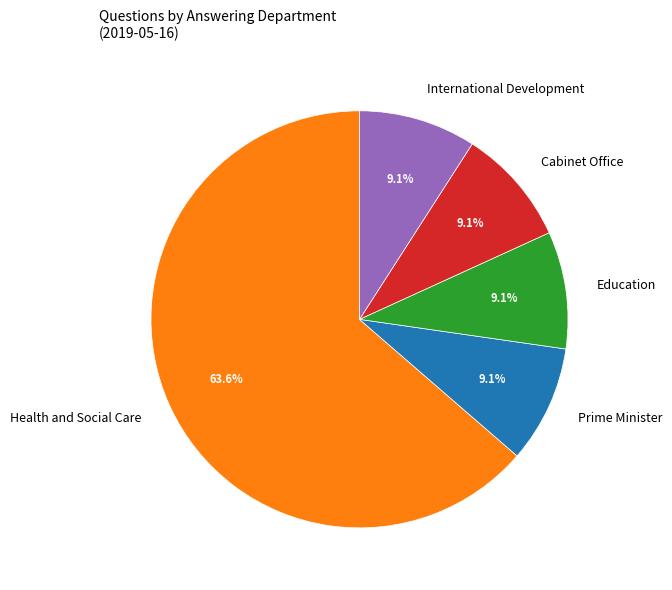

Which slice is the largest?

Health and Social Care